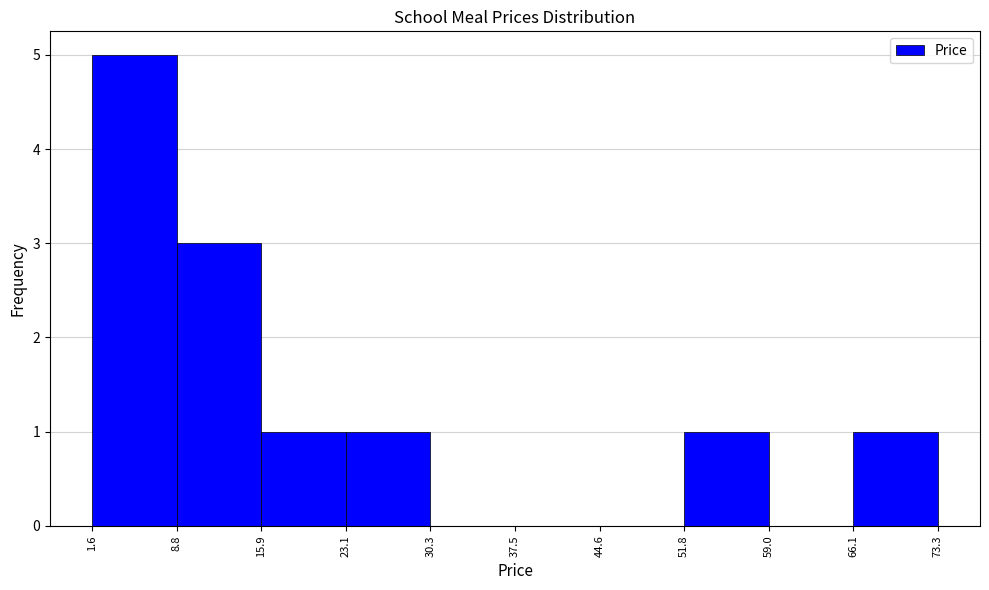

Reading left to right, list every bar in this chart as the range it spans on the x-axis followed by its height. The values are not printed on the chart, so give them approximately, as read against the axis.

1.6 to 8.8: 5
8.8 to 15.9: 3
15.9 to 23.1: 1
23.1 to 30.3: 1
30.3 to 37.5: 0
37.5 to 44.6: 0
44.6 to 51.8: 0
51.8 to 59.0: 1
59.0 to 66.1: 0
66.1 to 73.3: 1